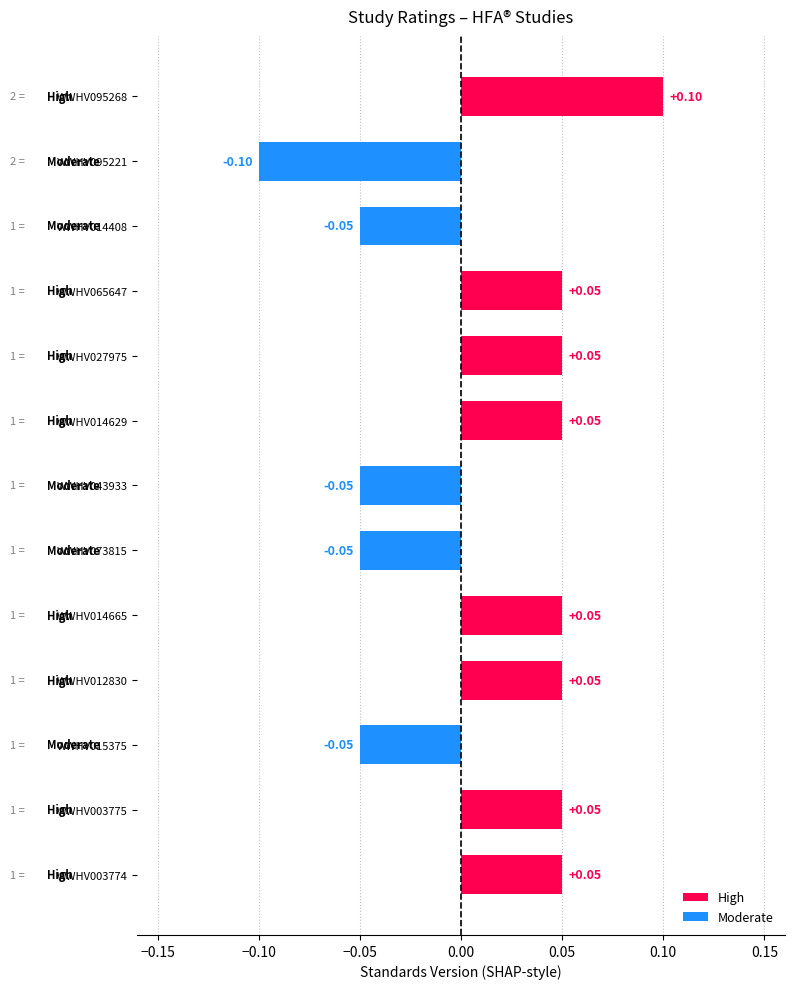

Which has a higher value, WWHV095221 or WWHV012830?

WWHV012830